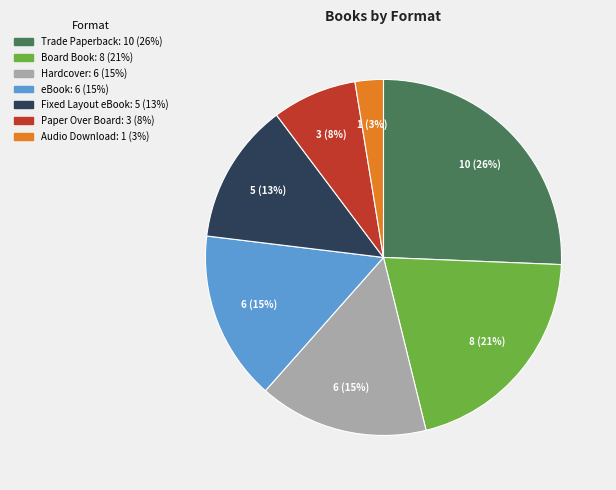

Combined, do eBook and Trade Paperback account for over 50%?

No